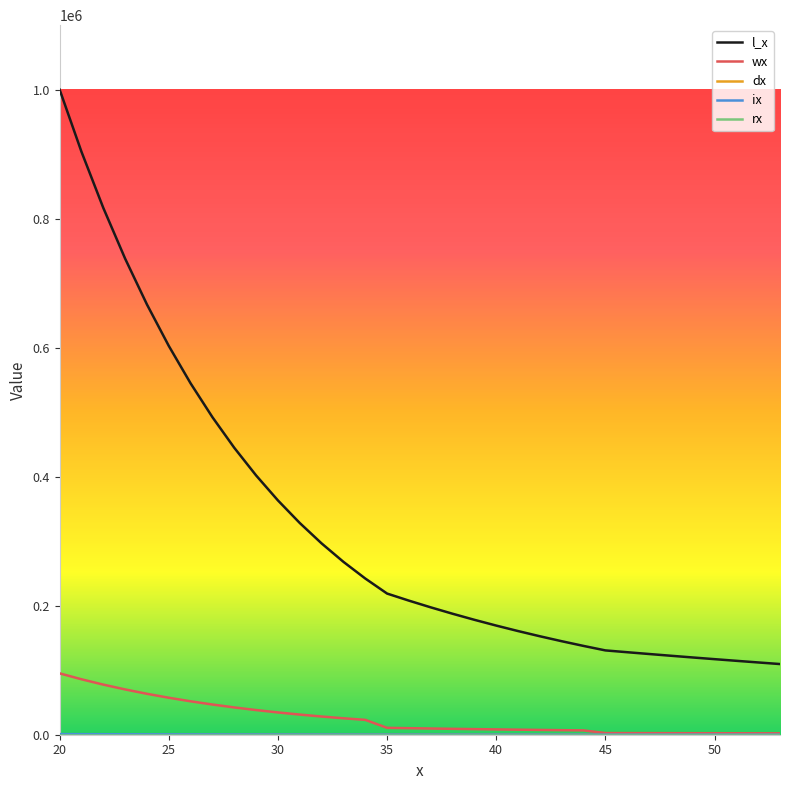

What is the difference between the maximum and minimum values in the wx series?

92937.7